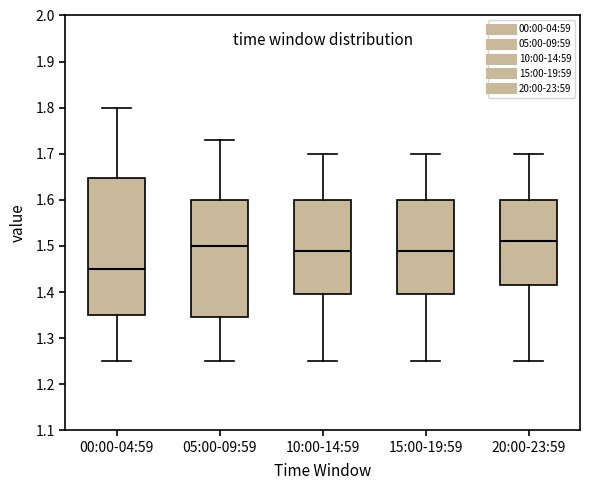

Which box has the lowest median line?

00:00-04:59